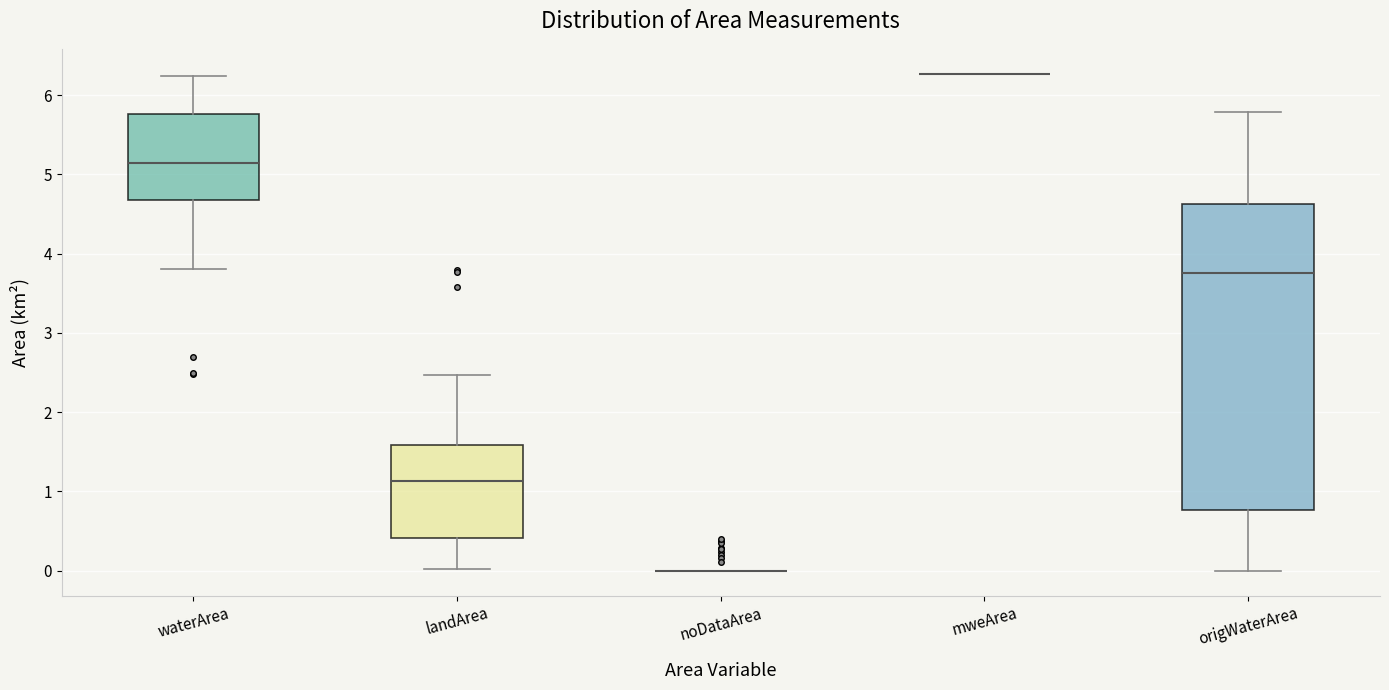

Where does the upper whisker of the box for origWaterArea end on the y-axis? The values are not printed on the chart, so give them approximately, as read against the axis.

5.8